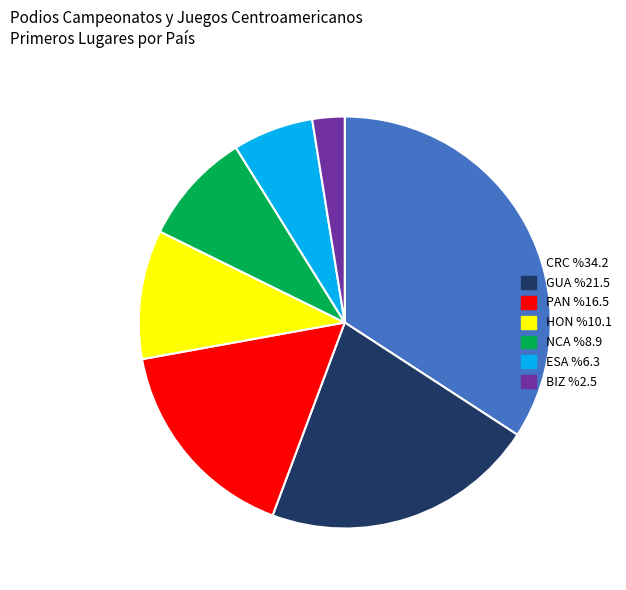

Rank the categories by value from highest to lowest.

CRC, GUA, PAN, HON, NCA, ESA, BIZ